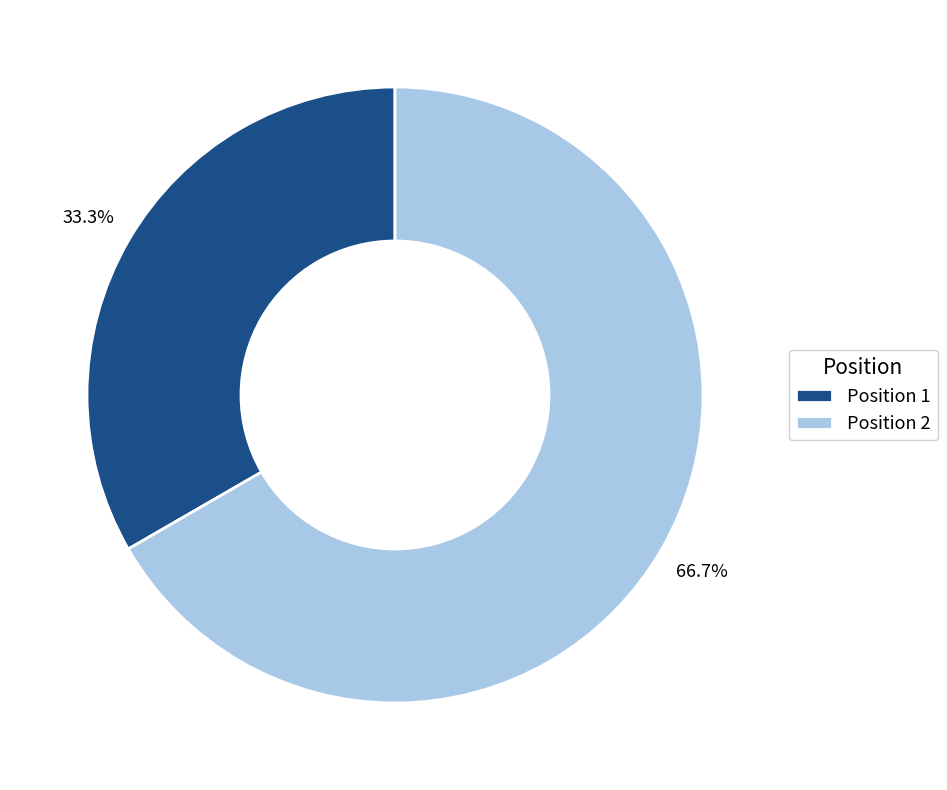

Which has a higher value, Position 1 or Position 2?

Position 2